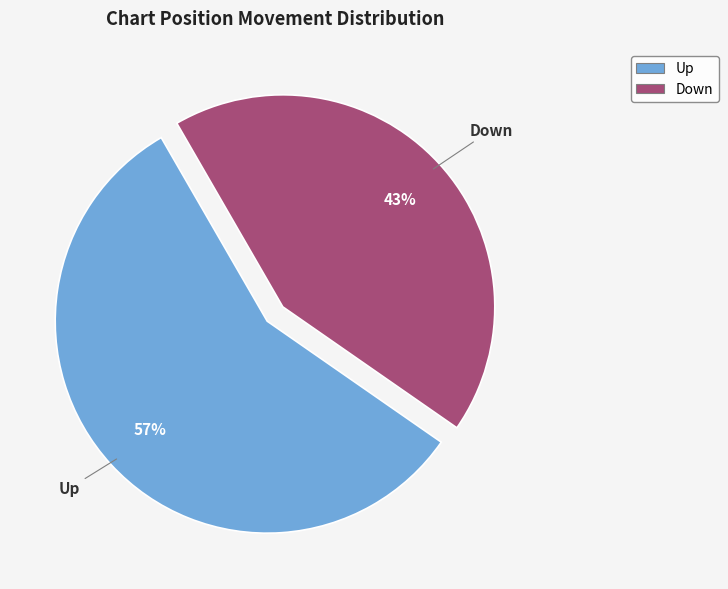

To the nearest percent, what is the average slice percentage?

50%